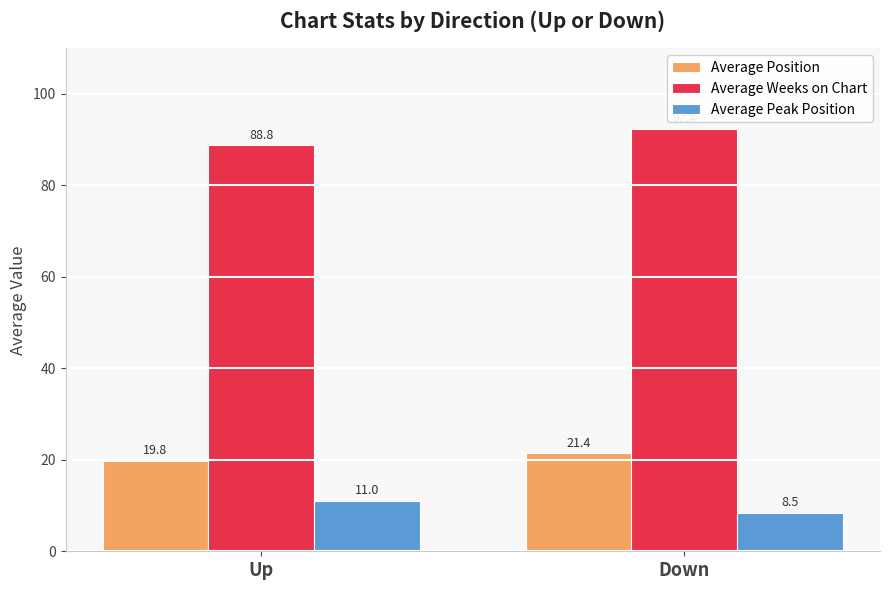

Reading left to right, extract all data points from this chart.

Average Position: Up=19.8	Down=21.4
Average Weeks on Chart: Up=88.8	Down=92.4
Average Peak Position: Up=11.0	Down=8.5